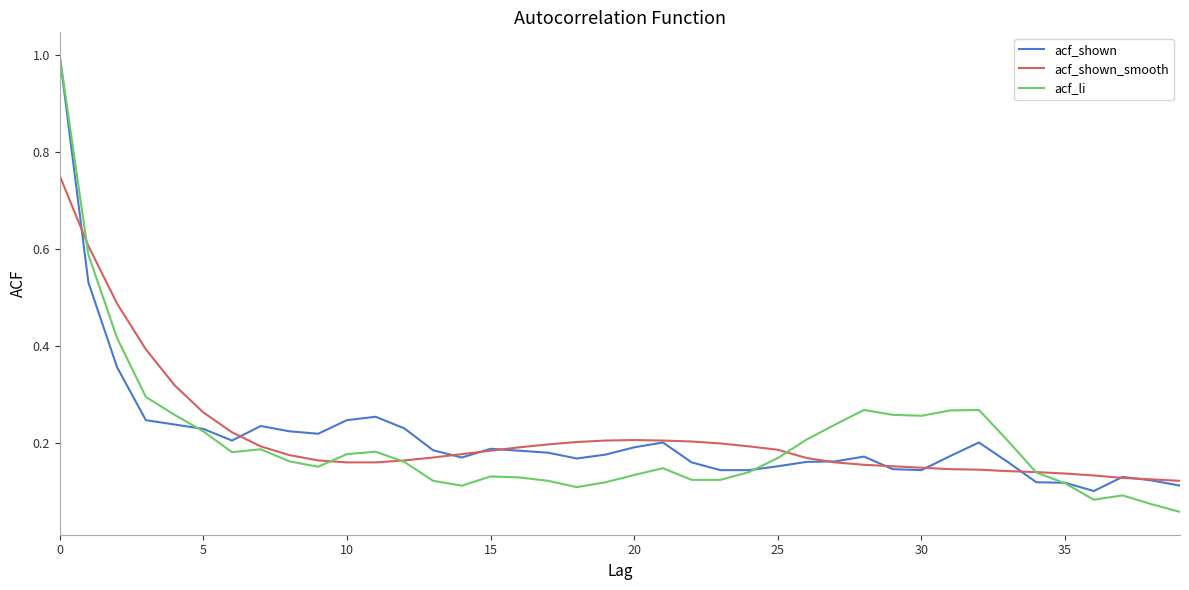

What is the greatest value displayed?

1.0